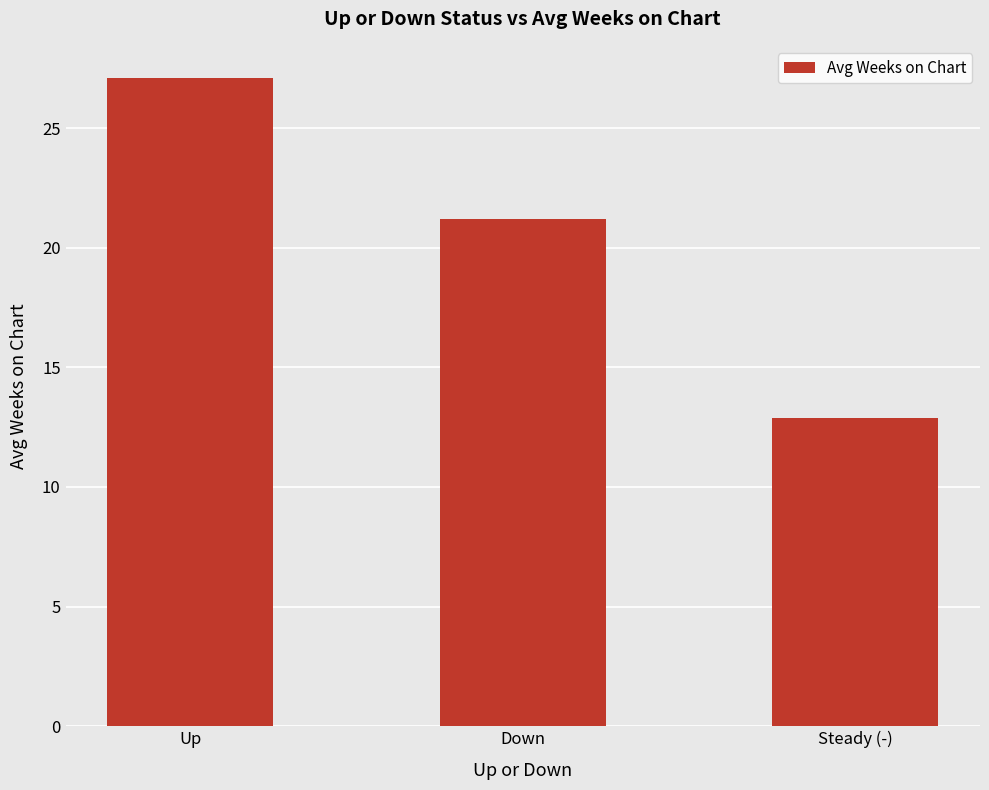

List the labels in order of value, largest first.

Up, Down, Steady (-)